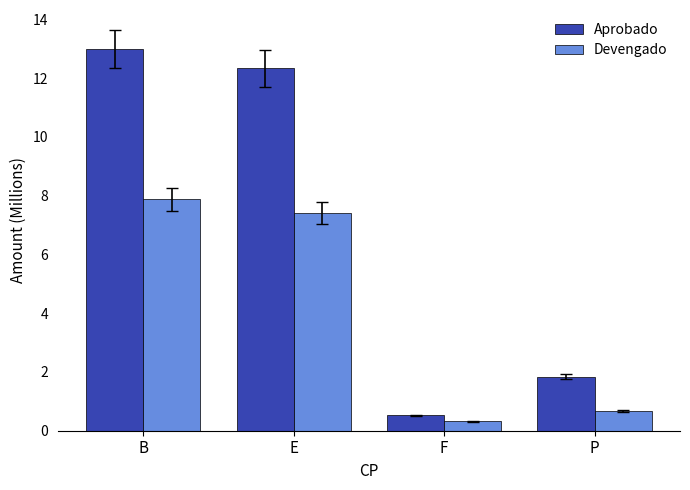

The Devengado series shows 4.7 at E. True or false?

False